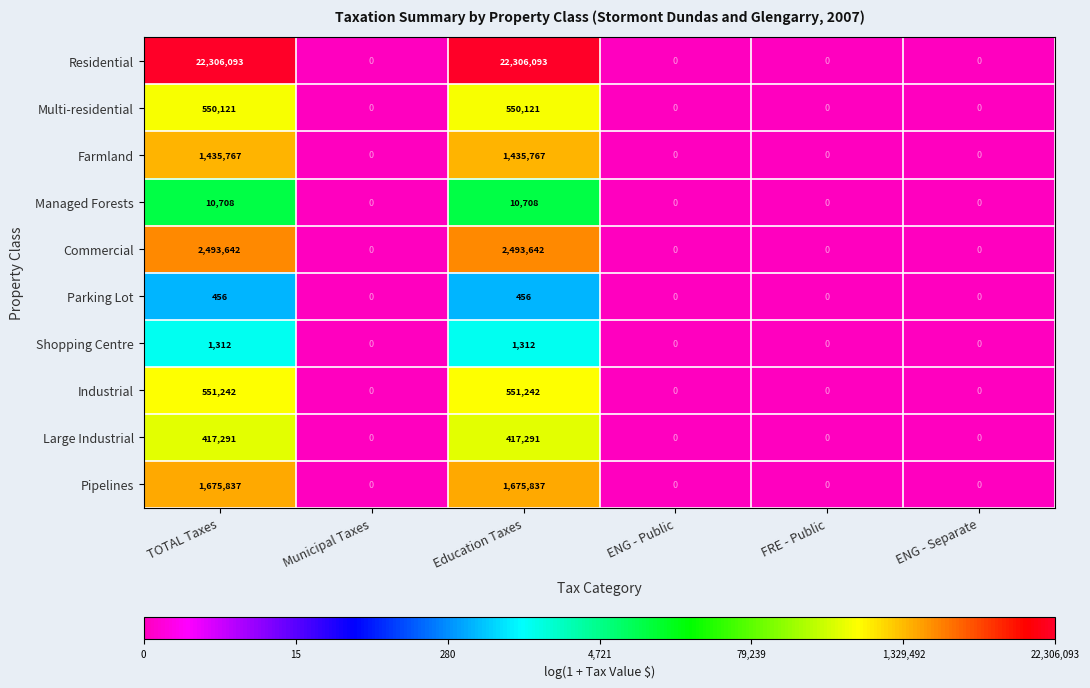

What is the maximum value for Commercial?

2493642